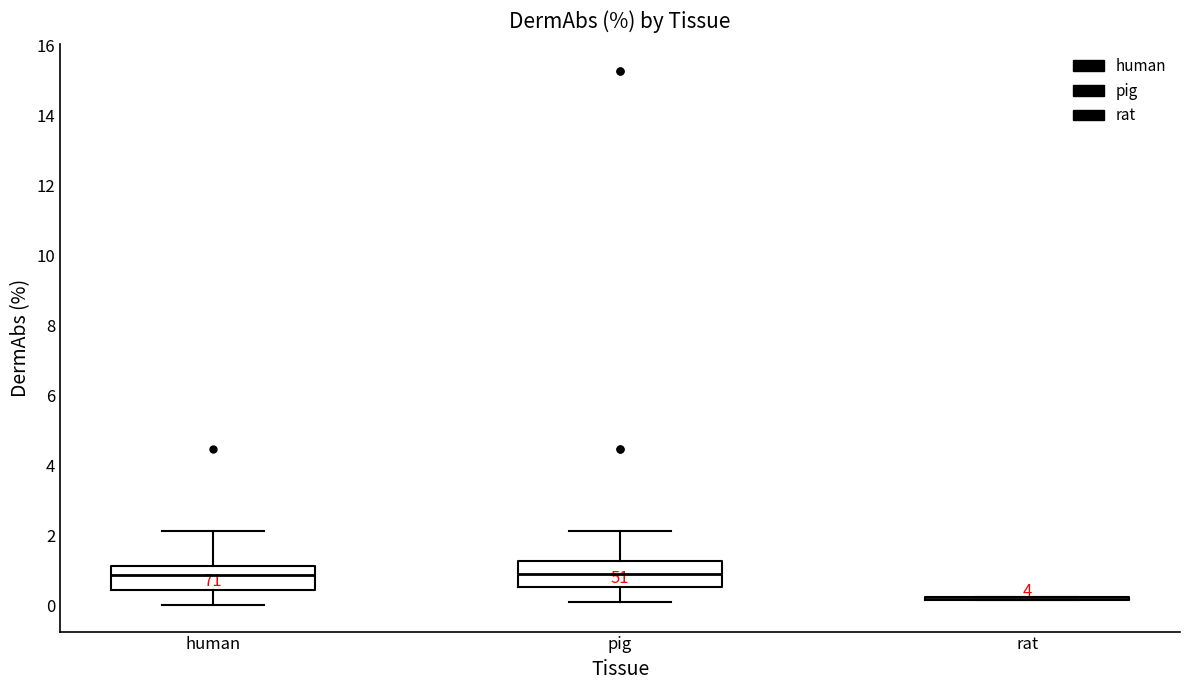

Reading left to right, transcribe this box plot: for each box, give where its median line is, the range the box spans, and where its two whiskers end, as read against the y-axis. The values are not printed on the chart, so give them approximately, as read against the axis.

human: median 0.8, box 0.4 to 1.2, whiskers 0.0 to 2.2
pig: median 0.8, box 0.6 to 1.2, whiskers 0.0 to 2.2
rat: box collapsed to a line at 0.2, whiskers 0.2 to 0.2